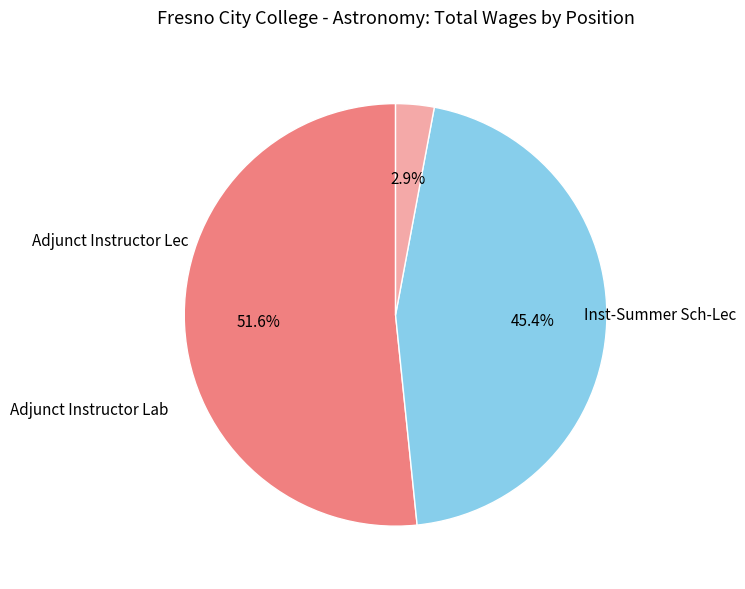

Is there a majority slice in this chart?

Yes